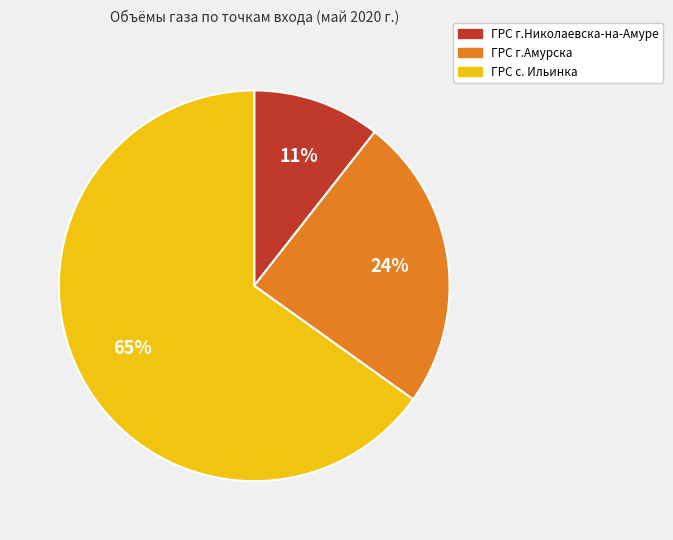

The ГРС с. Ильинка slice represents 52% of the pie. True or false?

False